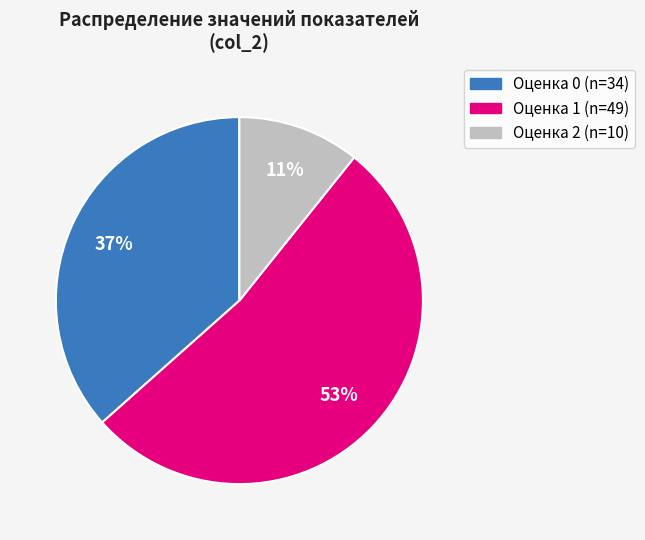

Is there a majority slice in this chart?

Yes